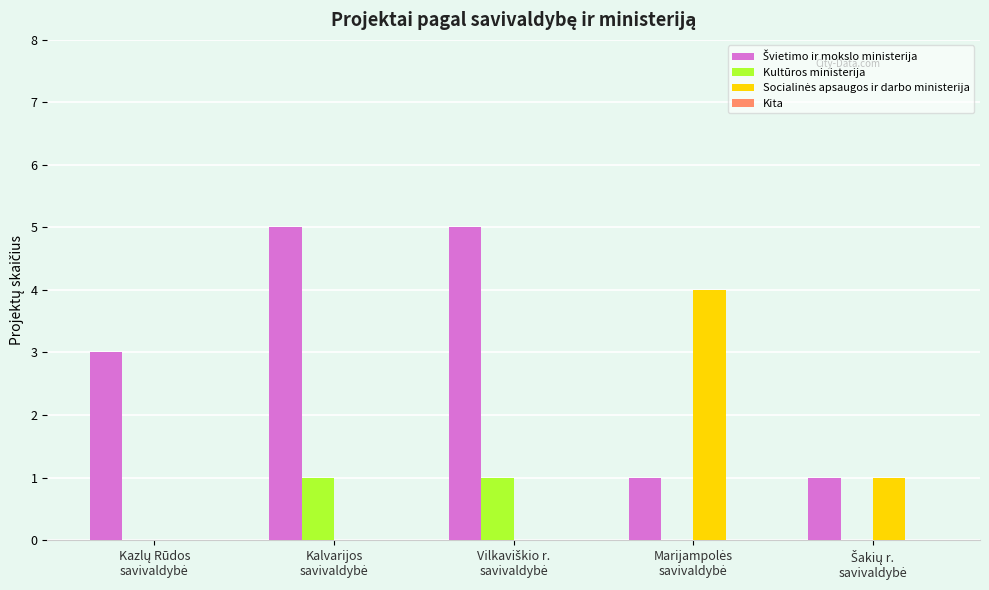

How many Kultūros ministerija values are between 0 and 1?

5